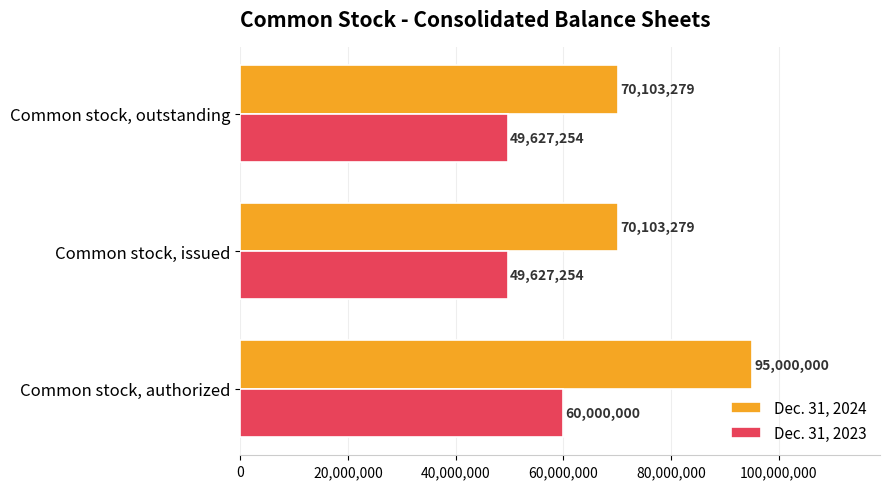

At how many categories does at least one series exceed 55794649?

3